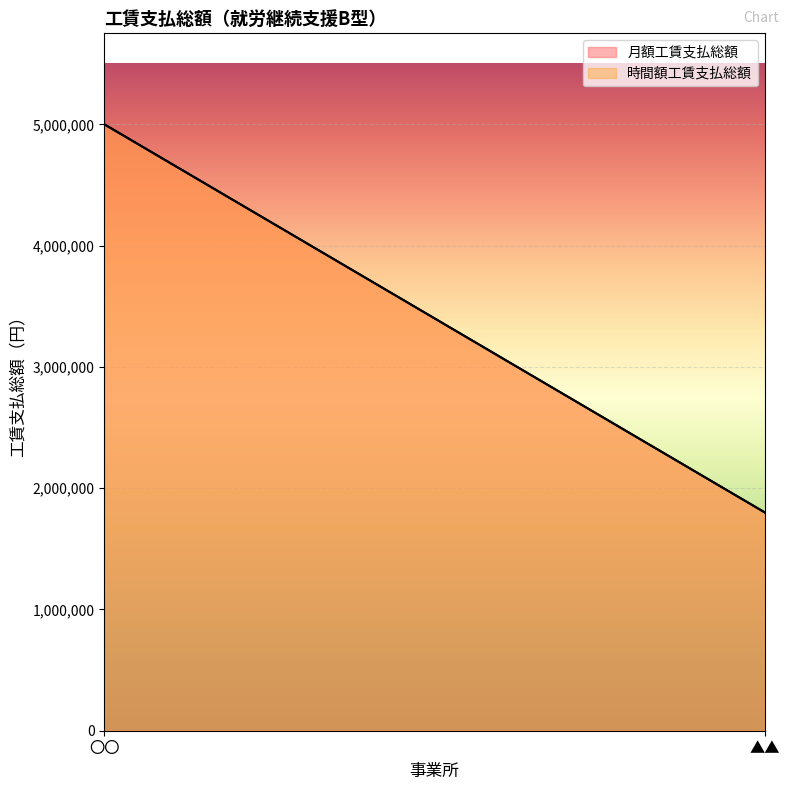

True or false: 時間額工賃支払総額 has a value of 5000000 at 〇〇.

True